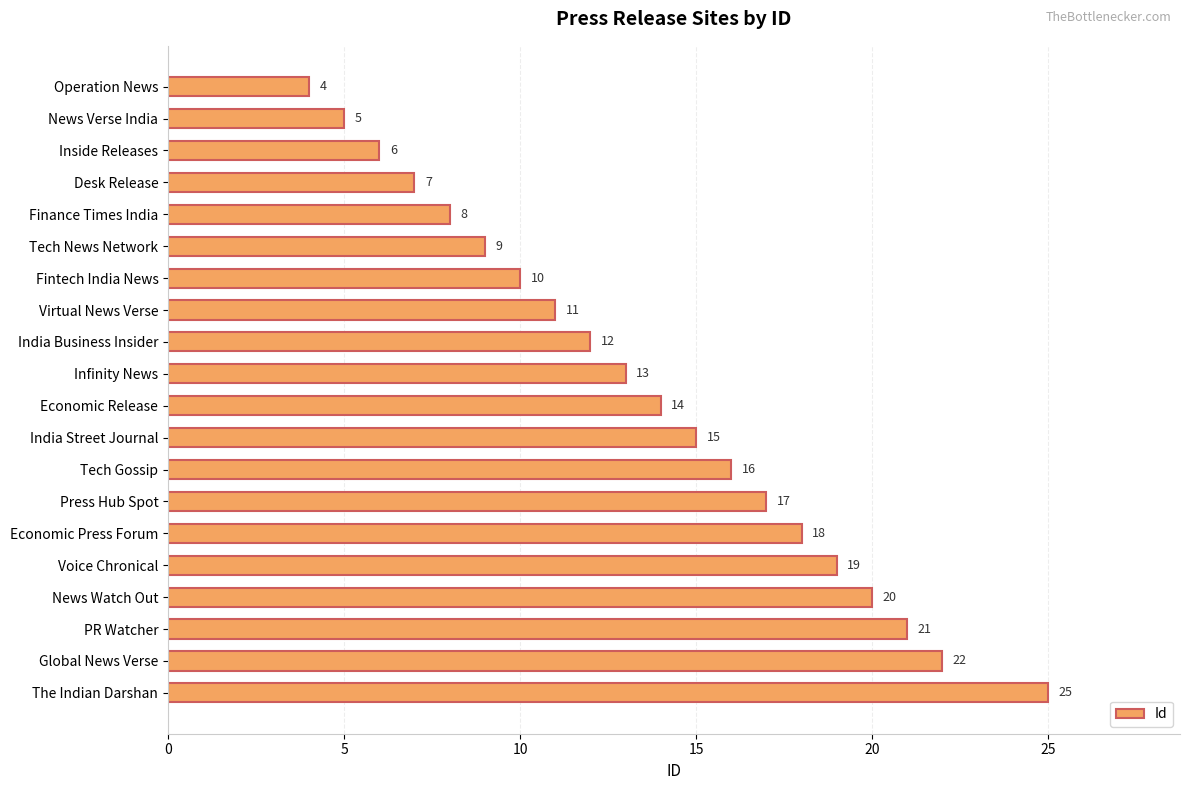

What position from the top is India Business Insider?

9